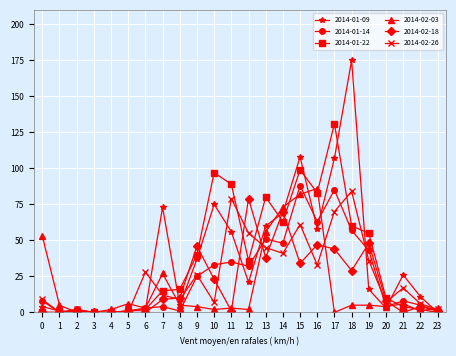

Which series has the largest range (max minus min)?

2014-01-09